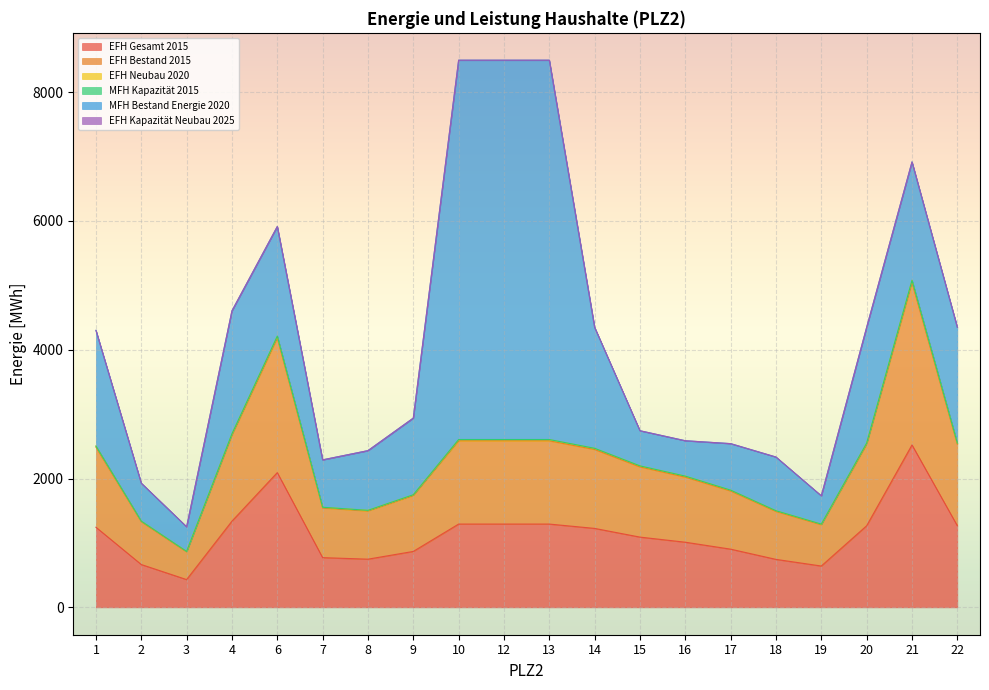

What is the average value of the EFH Kapazität Neubau 2025 series?

2287.0